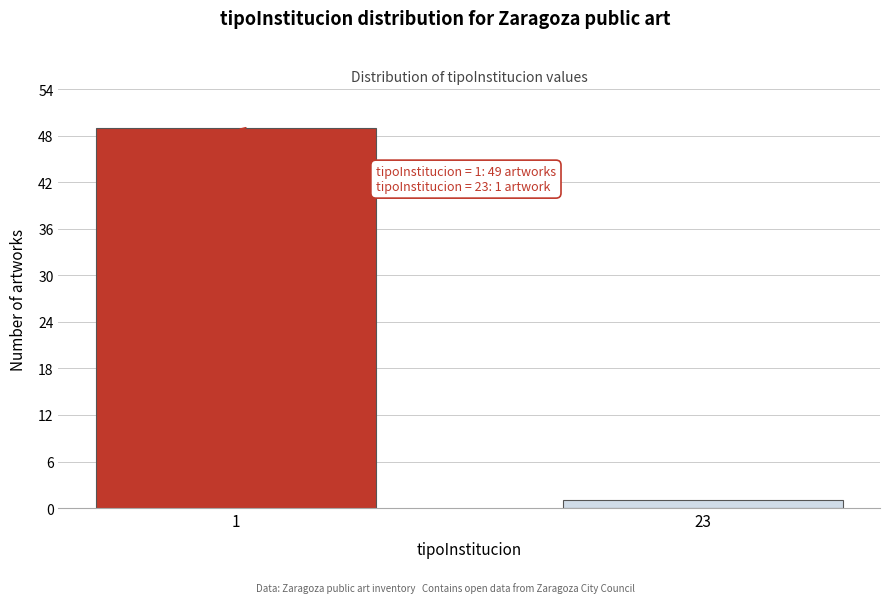

Reading left to right, list all the values displayed in this chart.

1=49	23=1